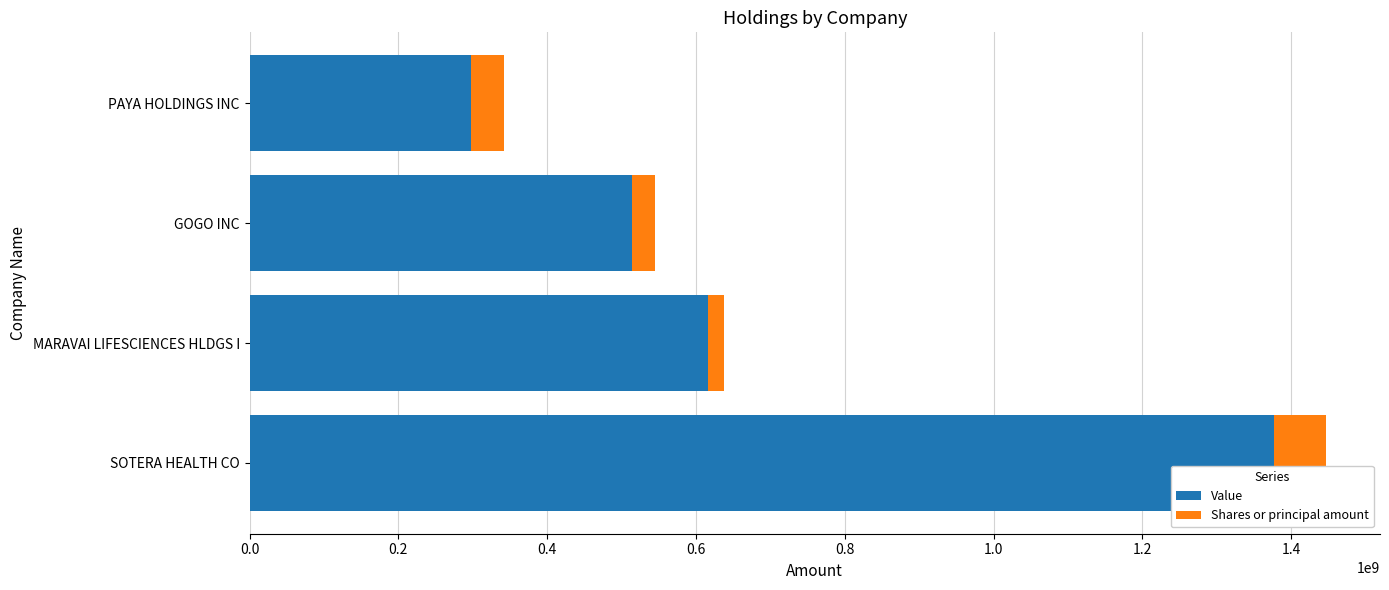

The value of Value at SOTERA HEALTH CO is 818774188. True or false?

False